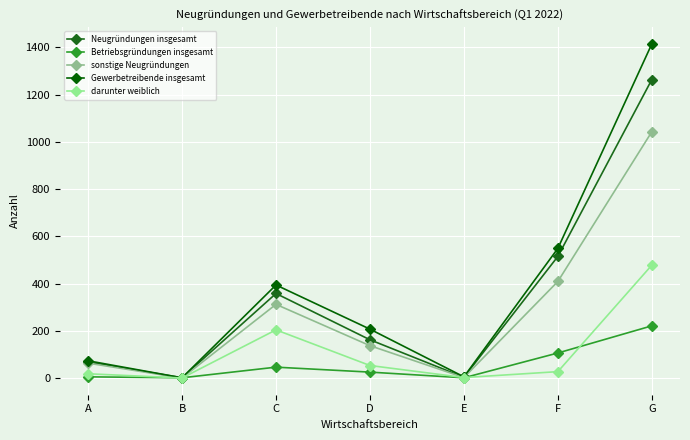

True or false: darunter weiblich has a value of 85 at C.

False